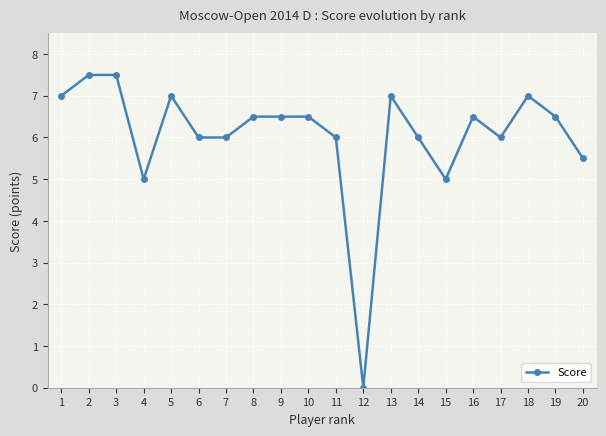

What value does the data have at 10?

6.5